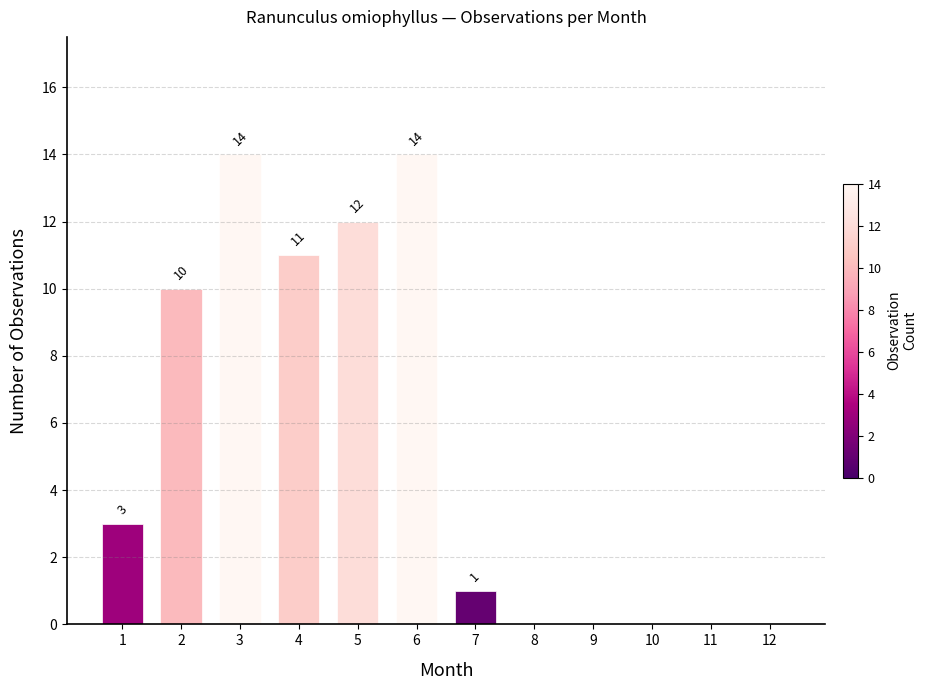

What value does the data have at 1?

3